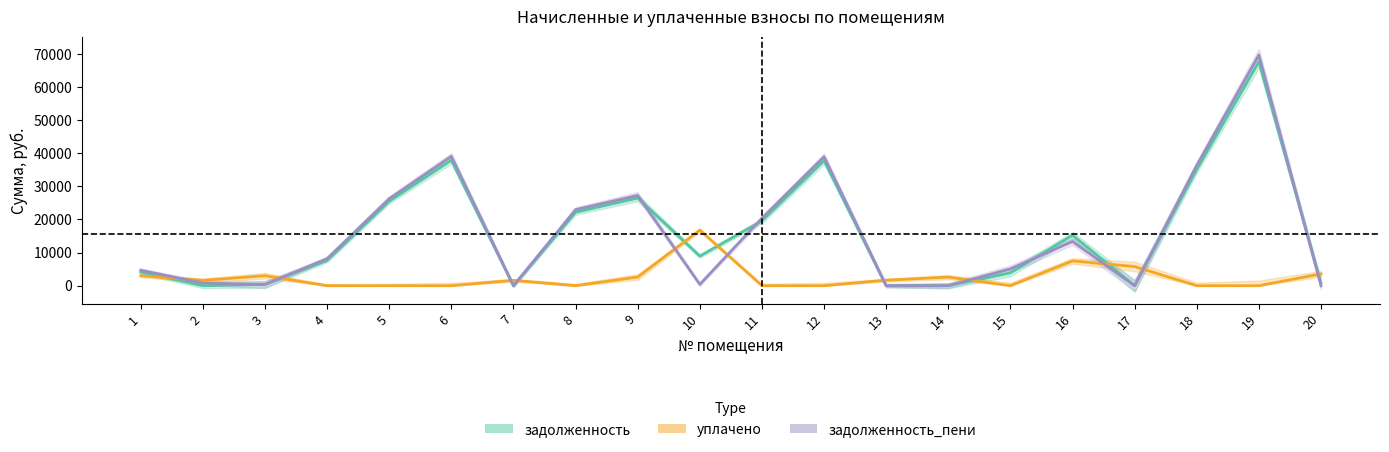

What is the difference between the highest and lowest values at 2?

1598.9